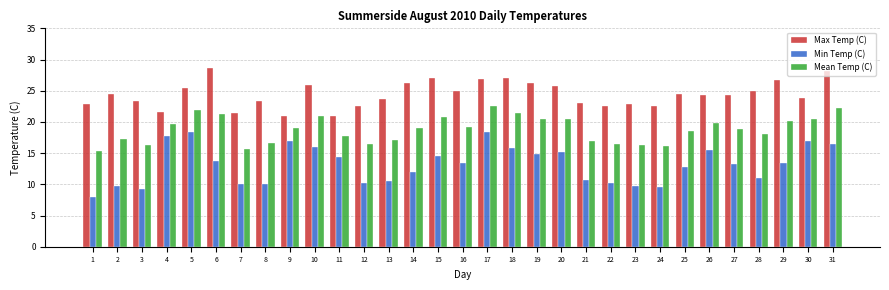

At which category does the chart reach its minimum across all series?

1